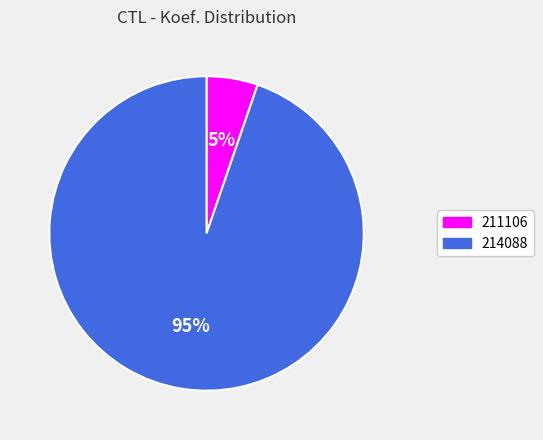

Is the sum of 214088 and 211106 greater than half?

Yes